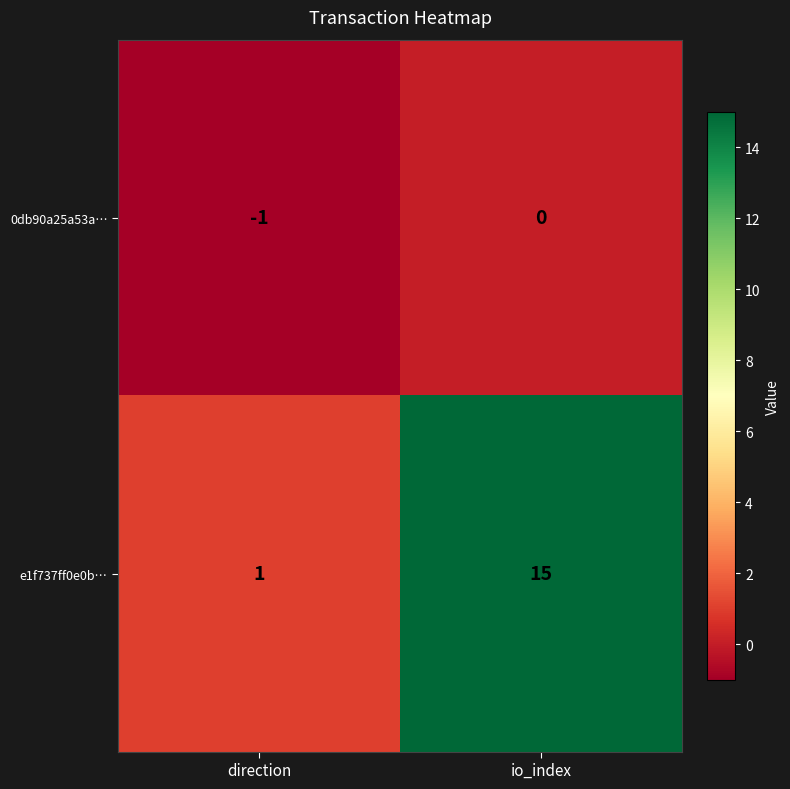

At how many categories does at least one series exceed 0?

2